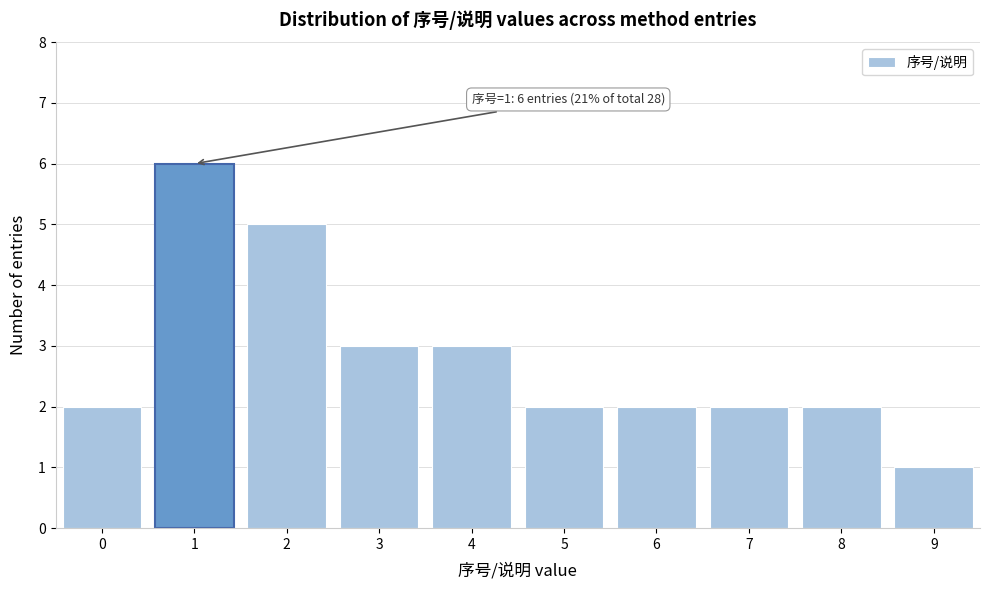

Reading left to right, transcribe all the data shown in this chart.

0=2	1=6	2=5	3=3	4=3	5=2	6=2	7=2	8=2	9=1